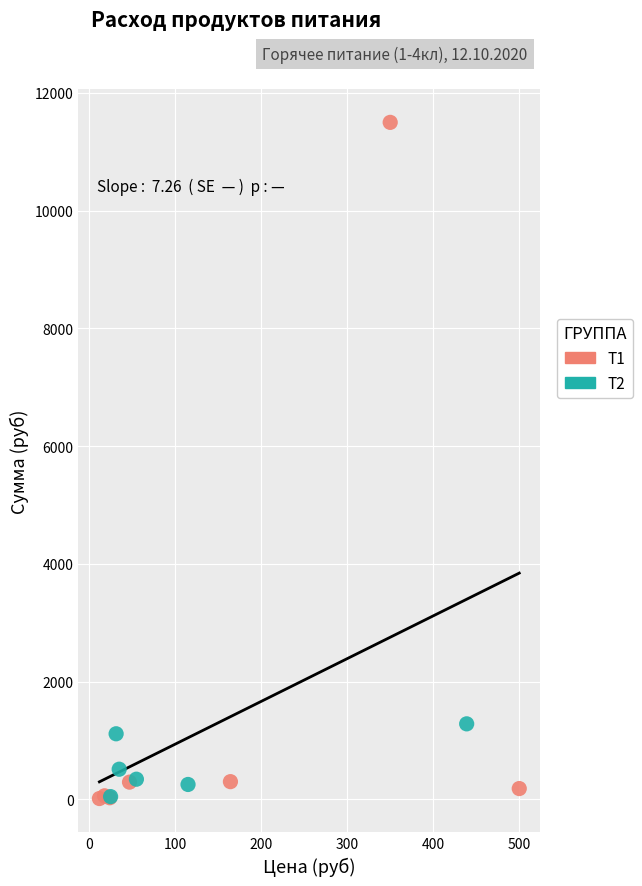

Which series has the widest spread of Y values?

T1